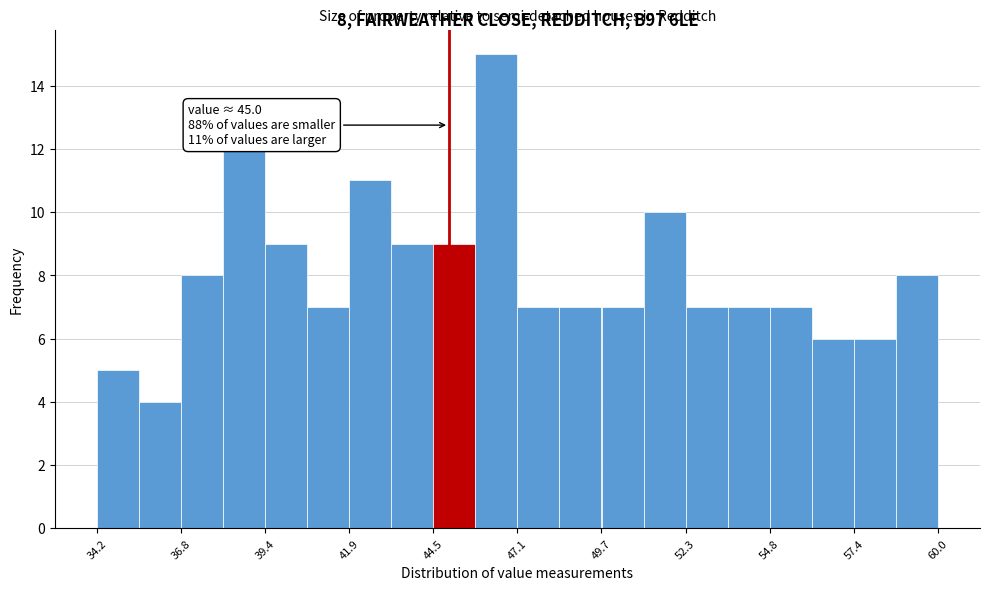

Read against the x-axis, roughly where is the centre of the tallest bar?

46.5